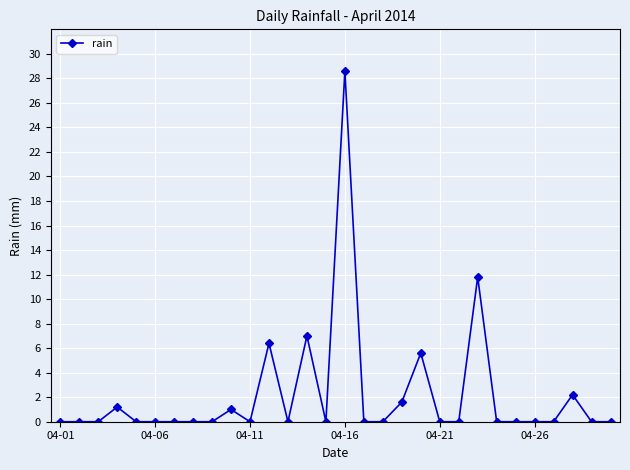

What is the greatest value displayed?

28.6